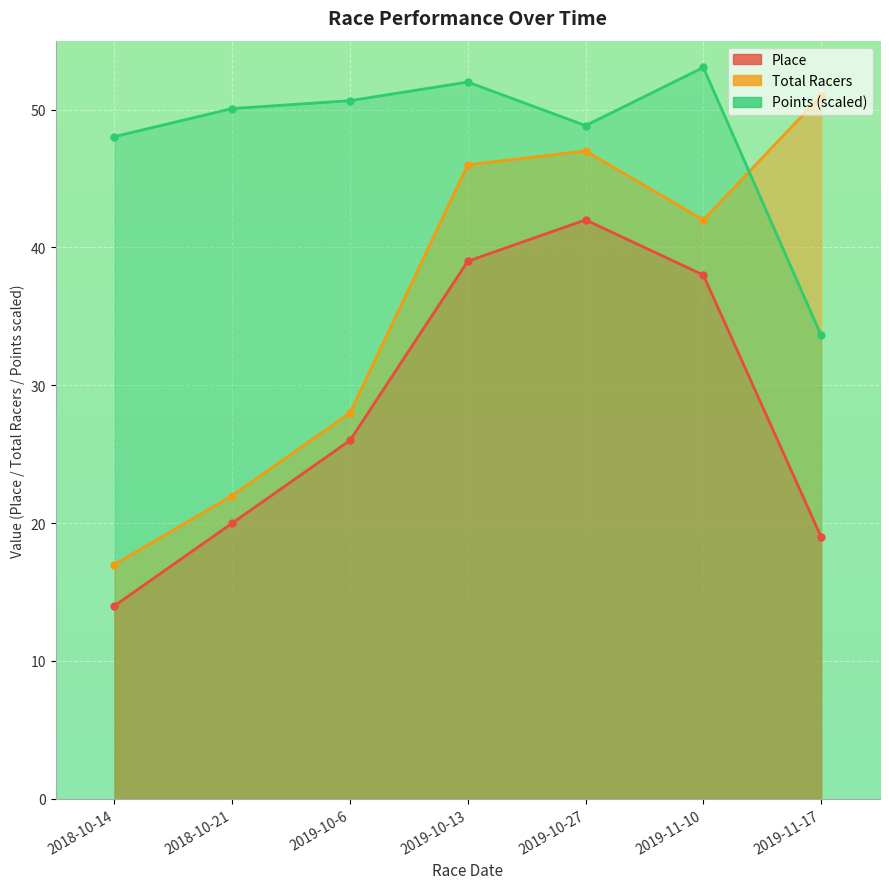

True or false: Points and Place intersect in this chart.

False